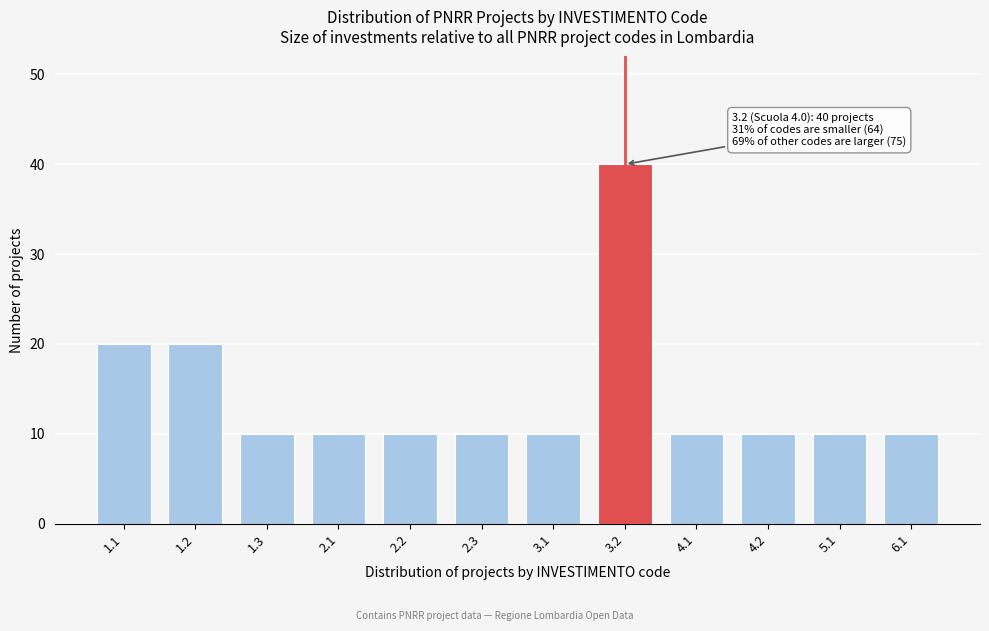

Reading left to right, transcribe all the data shown in this chart.

1.1=20	1.2=20	1.3=10	2.1=10	2.2=10	2.3=10	3.1=10	3.2=40	4.1=10	4.2=10	5.1=10	6.1=10